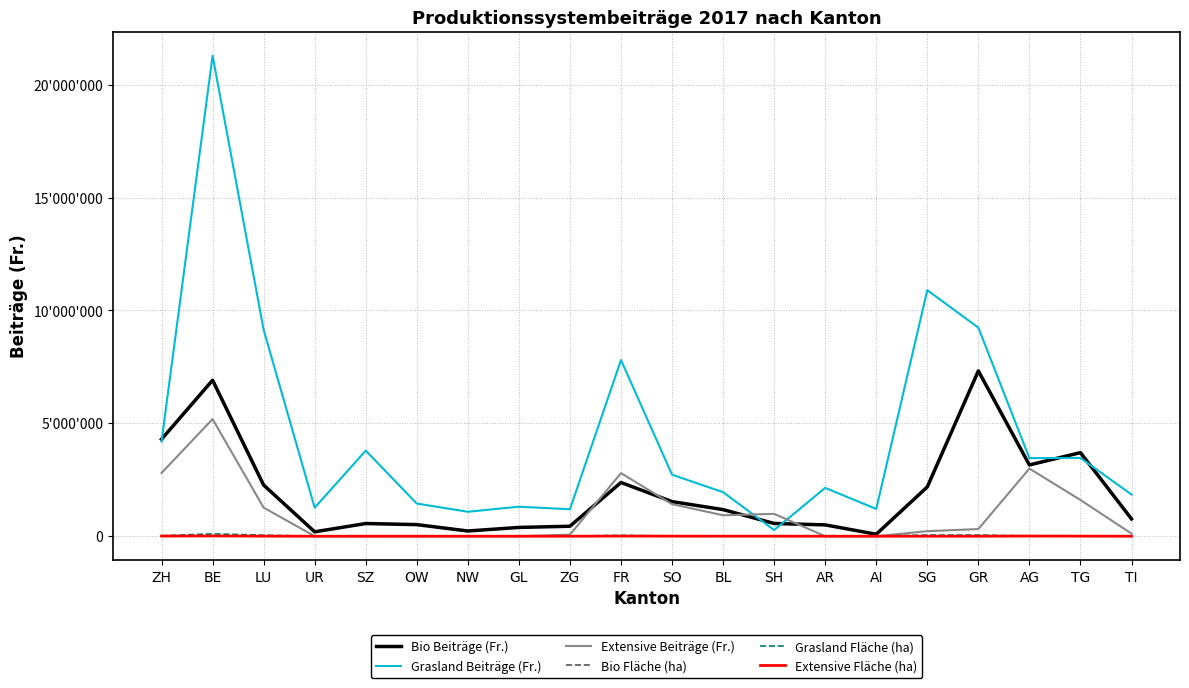

Which series has the largest total across all categories?

Grasland Beiträge (Fr.)